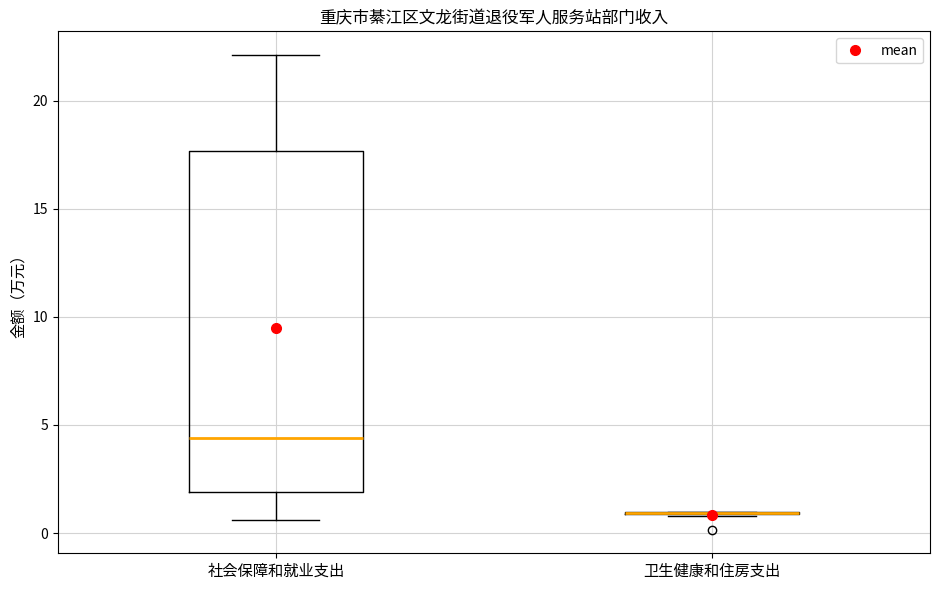

Reading left to right, read every box against the y-axis: the position of its median line, the range the box covers, and the ends of its whiskers. The values are not printed on the chart, so give them approximately, as read against the axis.

社会保障和就业支出: median 4.5, box 2.0 to 17.5, whiskers 0.5 to 22.0
卫生健康和住房支出: box collapsed to a line at 1.0, whiskers 1.0 to 1.0